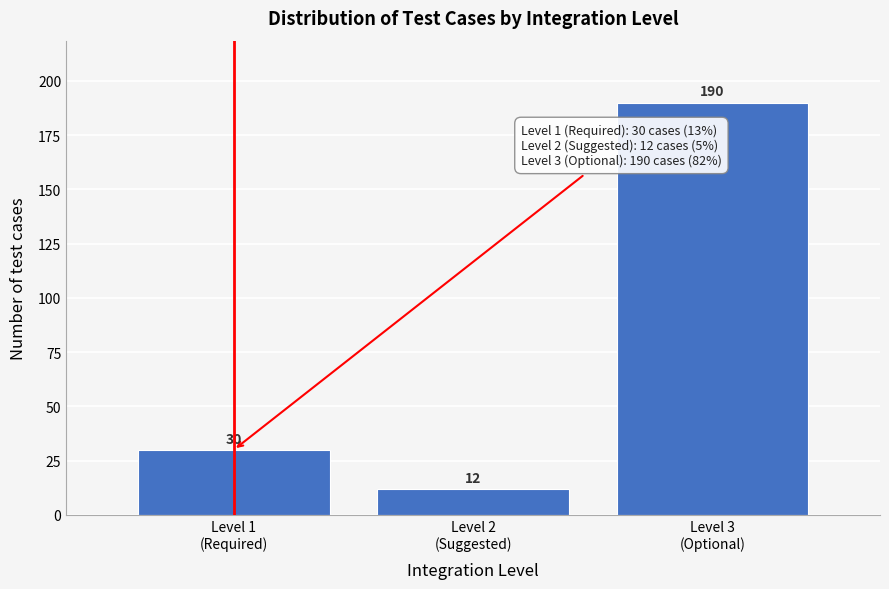

Reading left to right, transcribe all the data shown in this chart.

30	12	190